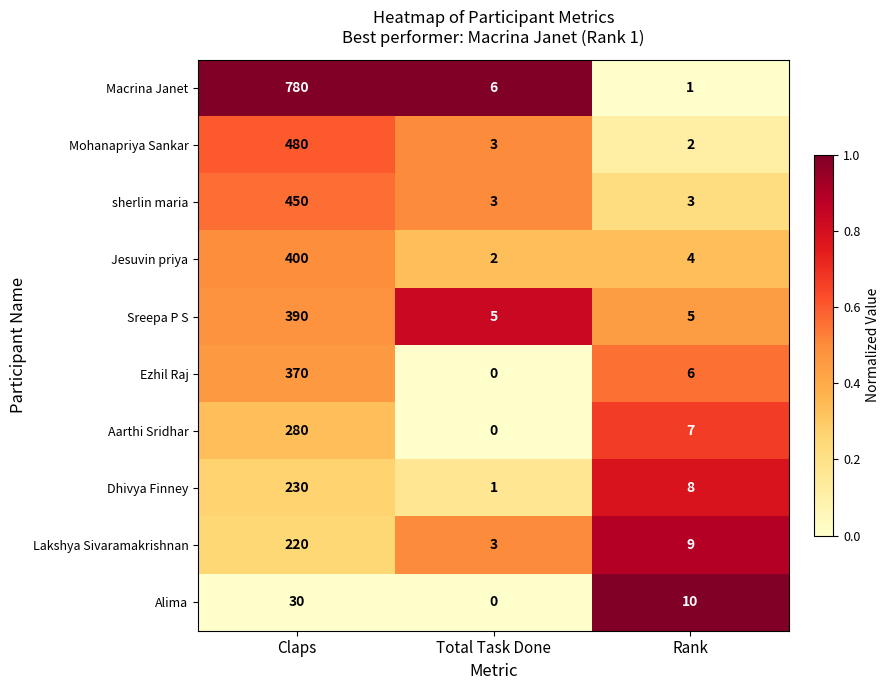

Which label corresponds to the largest value in the chart?

Claps